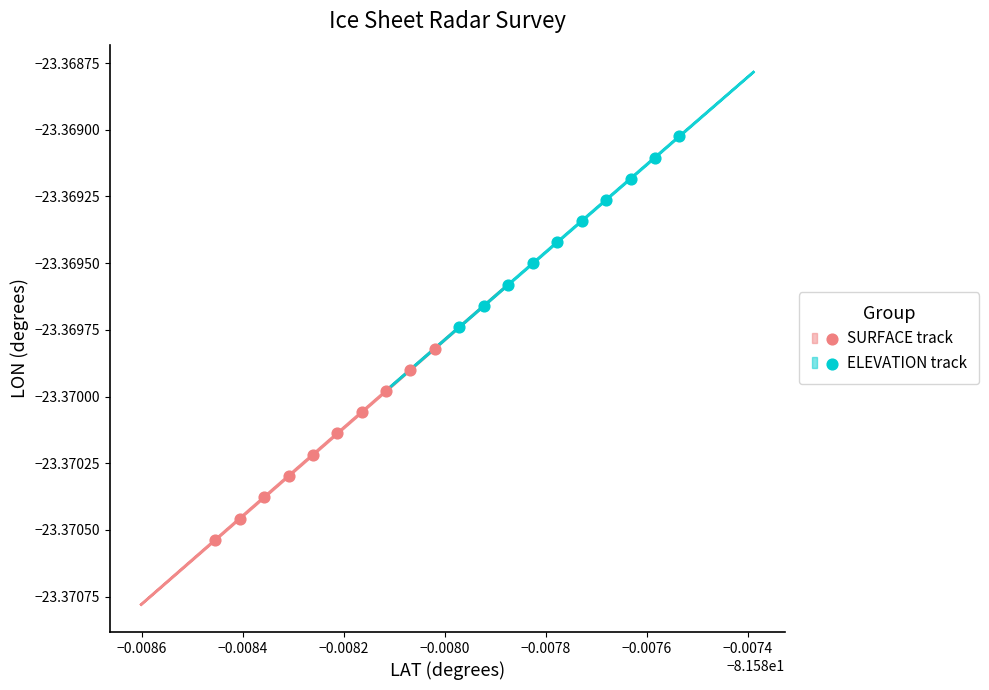

Which series has the largest Y range (max minus min)?

SURFACE track